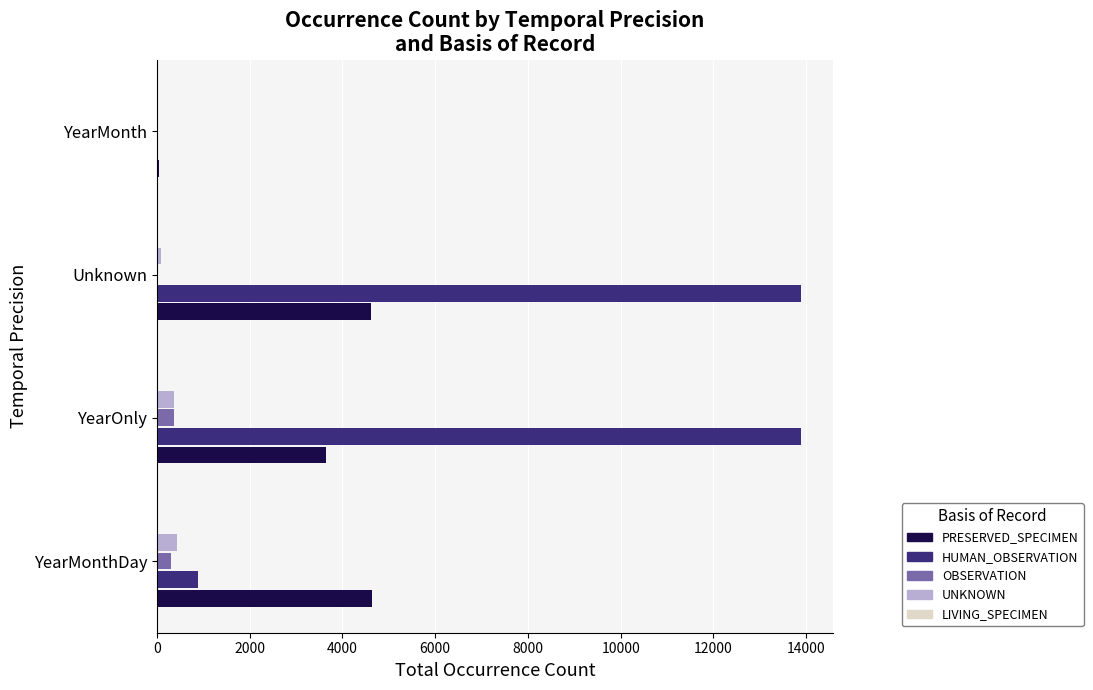

What is the maximum value shown in the chart?

13881